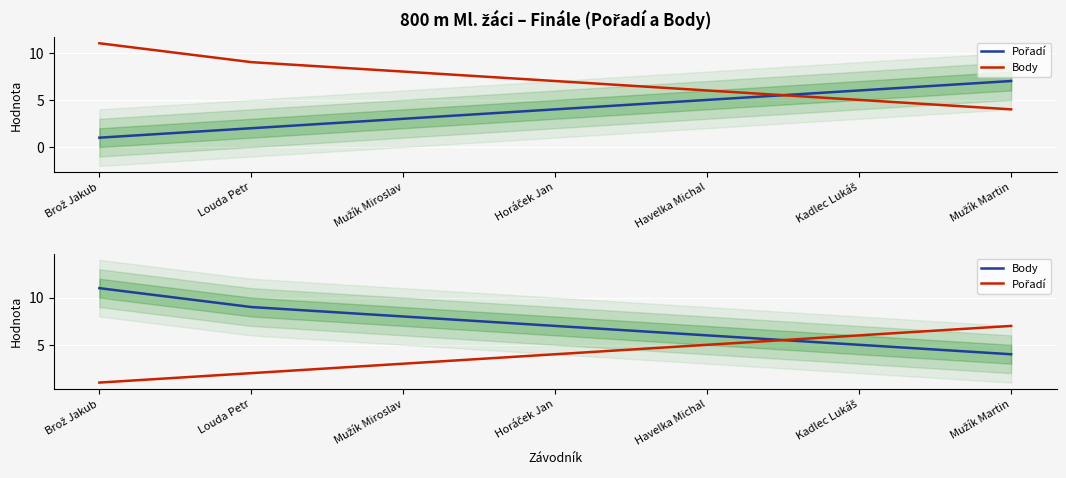

What position from the right is Brož Jakub?

7